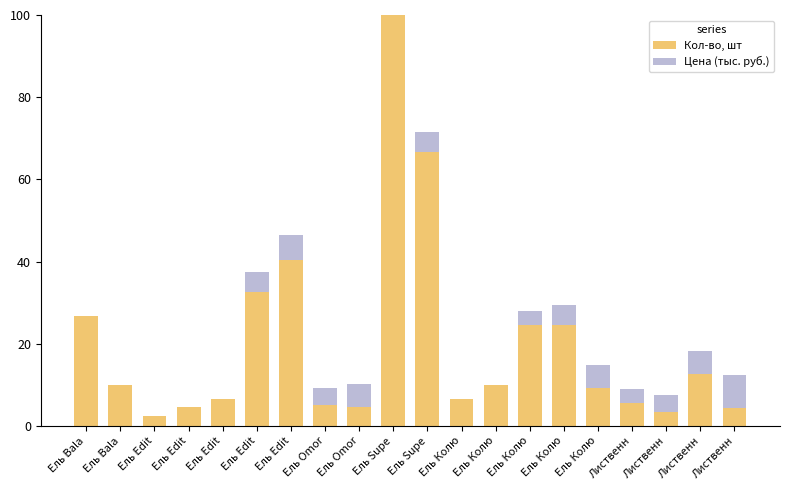

What are all the series names shown in the legend?

Кол-во, шт, Цена (тыс. руб.)